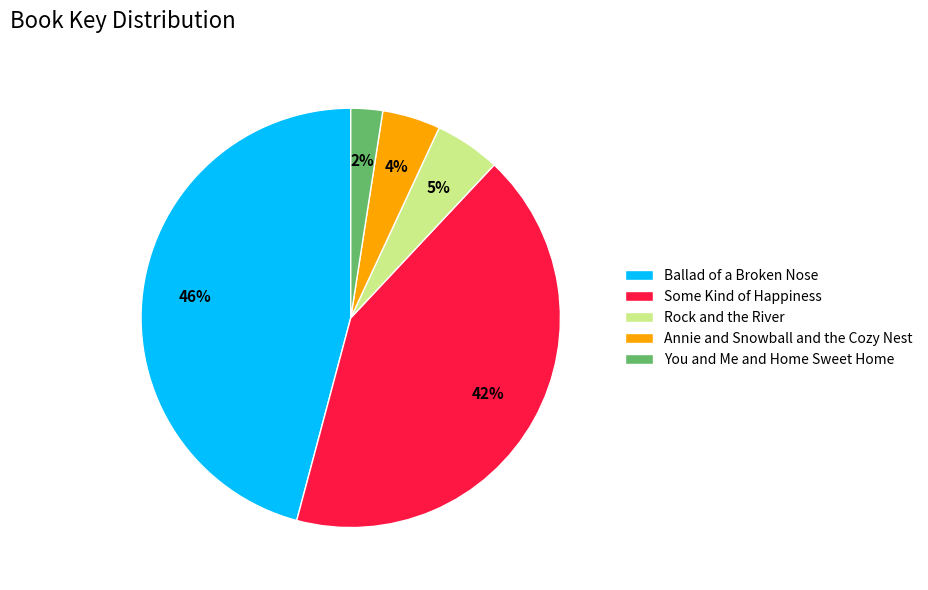

Is it true that Ballad of a Broken Nose is 36% of the pie?

False